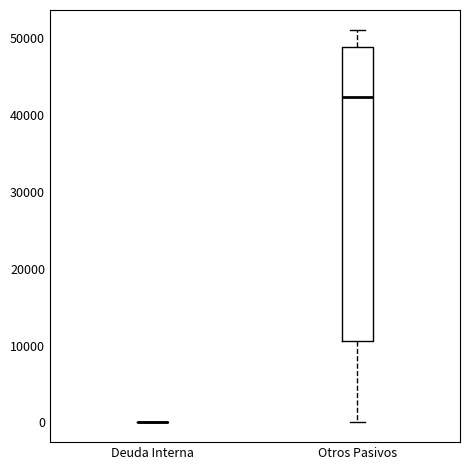

Reading left to right, transcribe this box plot: for each box, give where its median line is, the range the box spans, and where its two whiskers end, as read against the y-axis. The values are not printed on the chart, so give them approximately, as read against the axis.

Deuda Interna: box collapsed to a line at 0, whiskers 0 to 0
Otros Pasivos: median 42000, box 11000 to 49000, whiskers 0 to 51000